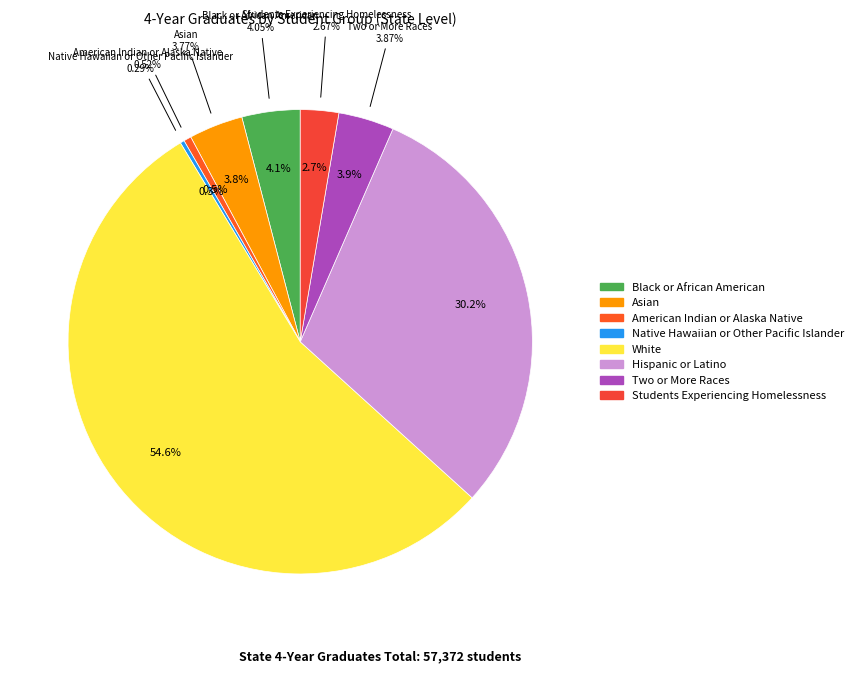

Is Native Hawaiian or Other Pacific Islander the majority of the pie?

No